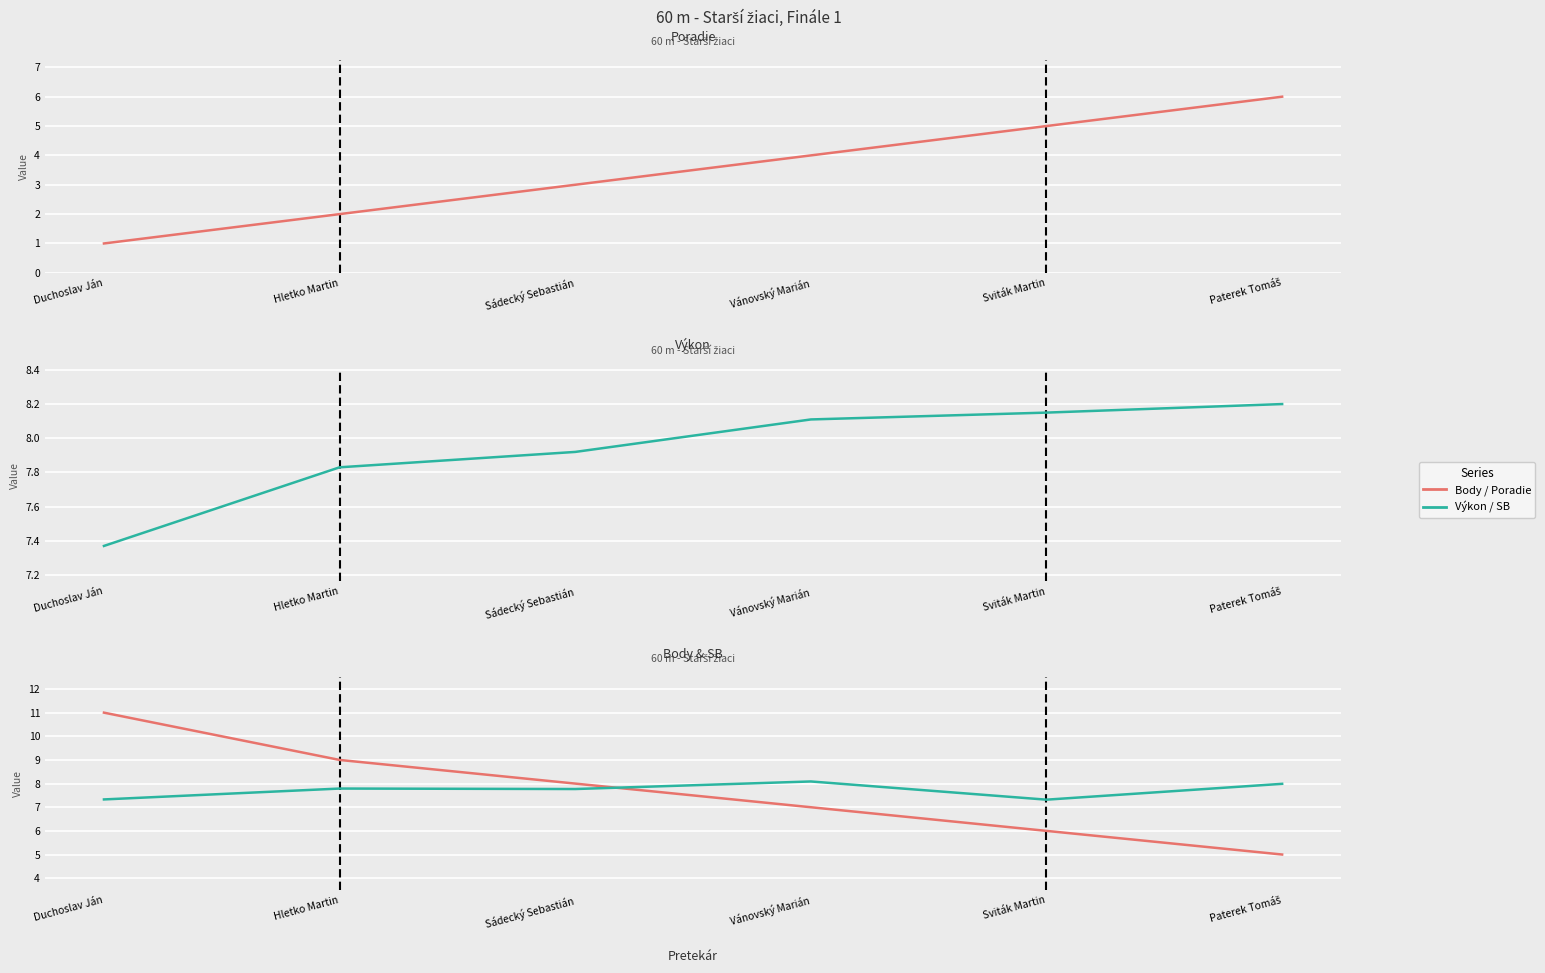

At how many categories does at least one series exceed 9?

1